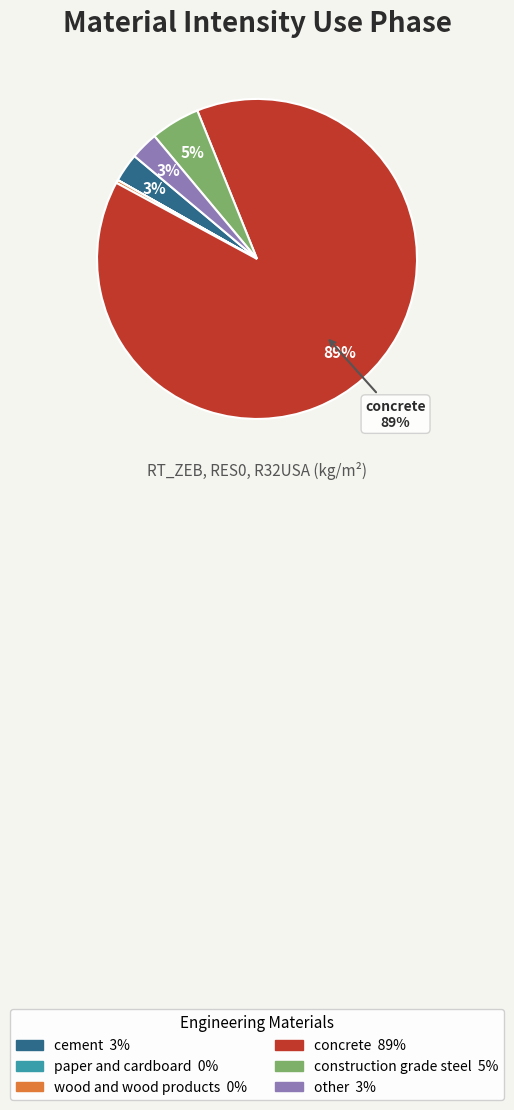

The concrete slice represents 89% of the pie. True or false?

True